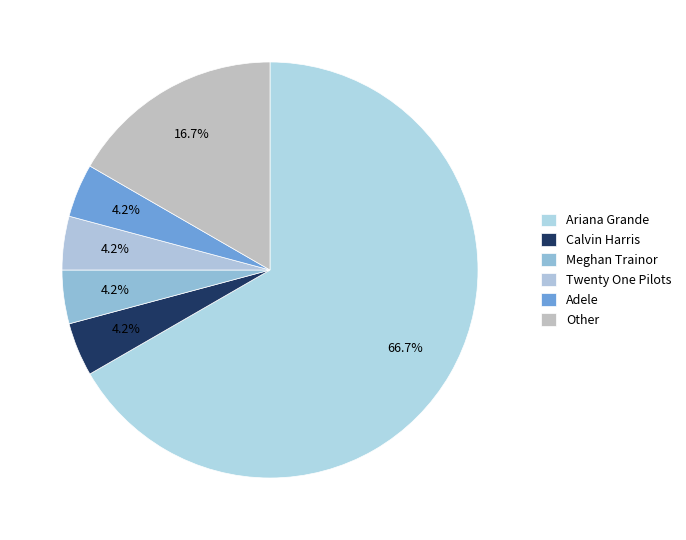

Does any single category account for the majority?

Yes